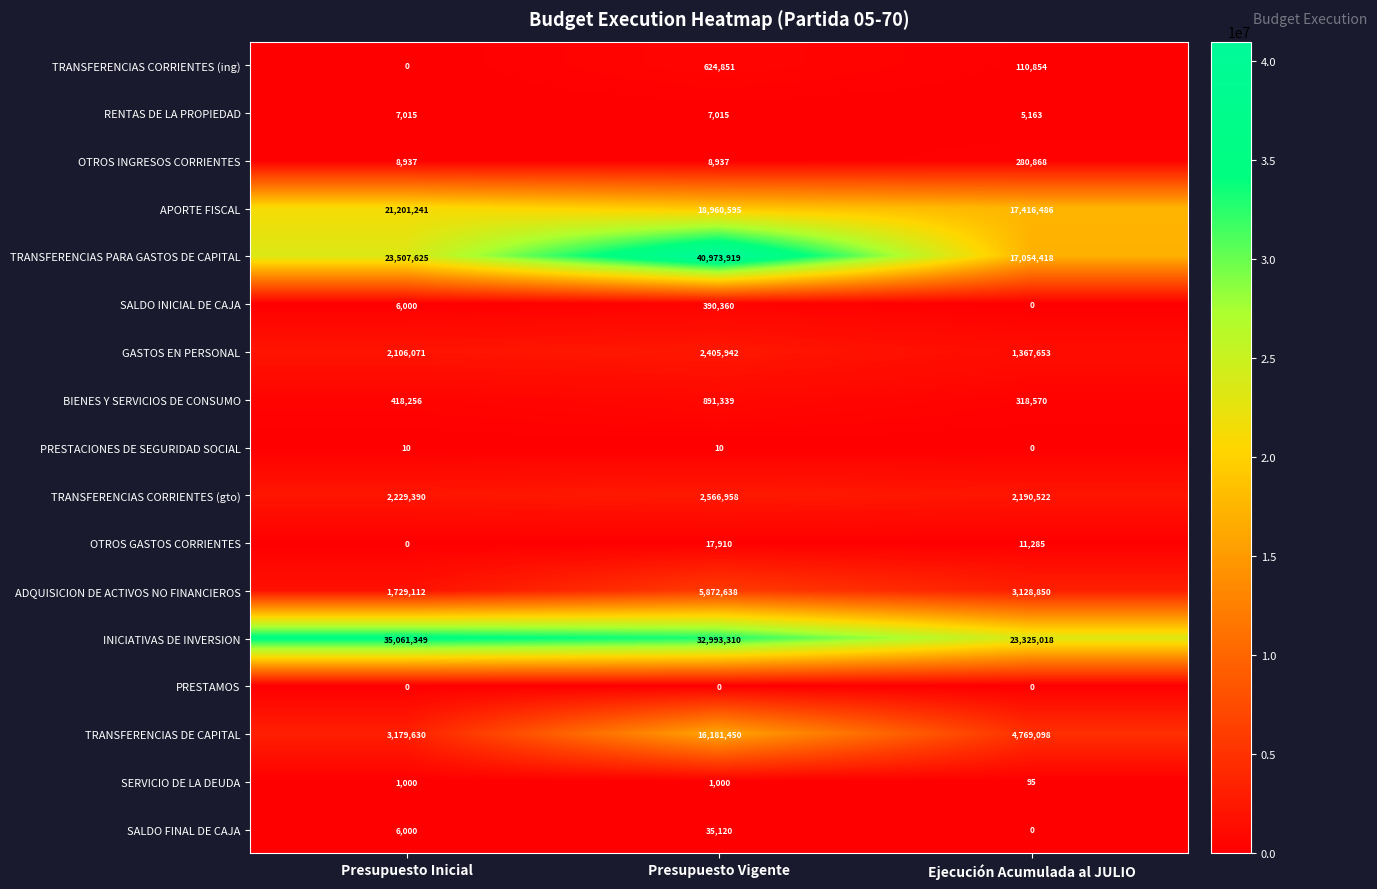

What is the difference between the highest and lowest values at Presupuesto Vigente?

40973919